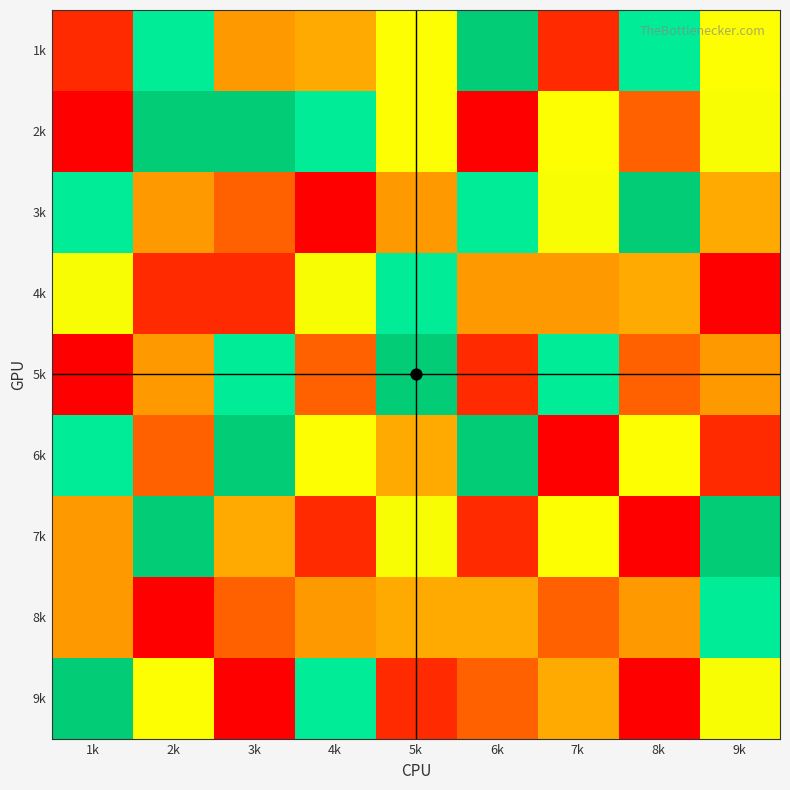

What is the spread (max minus min) of values at 3k?

8